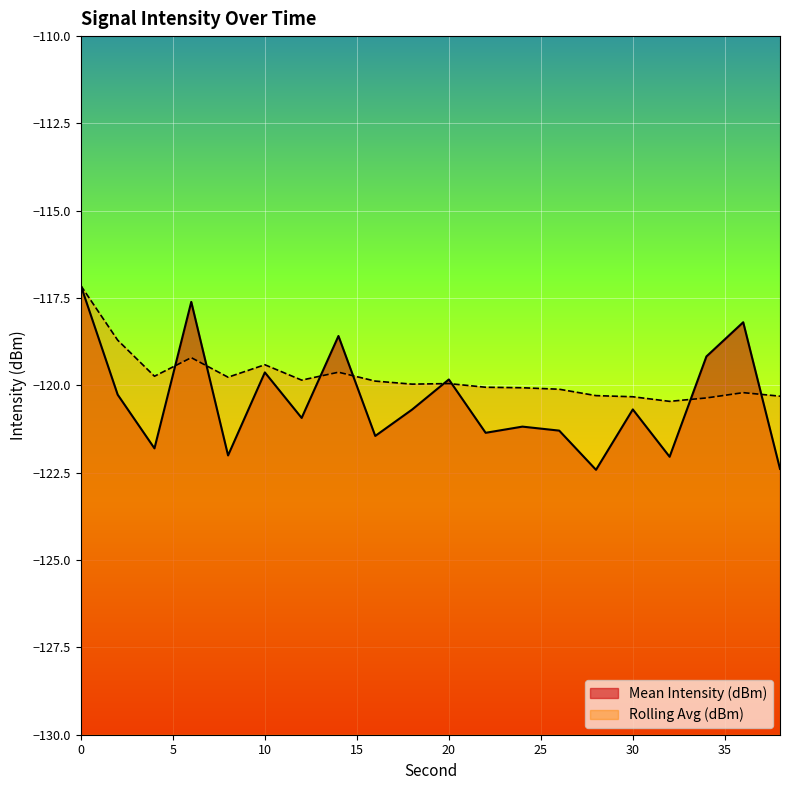

Reading left to right, transcribe all the data shown in this chart.

Mean Intensity (dBm): -117.1	-120.3	-121.8	-117.6	-122.0	-119.6	-120.9	-118.6	-121.4	-120.7	-119.8	-121.4	-121.2	-121.3	-122.4	-120.7	-122.0	-119.2	-118.2	-122.4
Rolling Avg (dBm): -117.1	-118.7	-119.7	-119.2	-119.8	-119.4	-119.8	-119.6	-119.9	-120.0	-119.9	-120.1	-120.1	-120.1	-120.3	-120.3	-120.5	-120.4	-120.2	-120.3